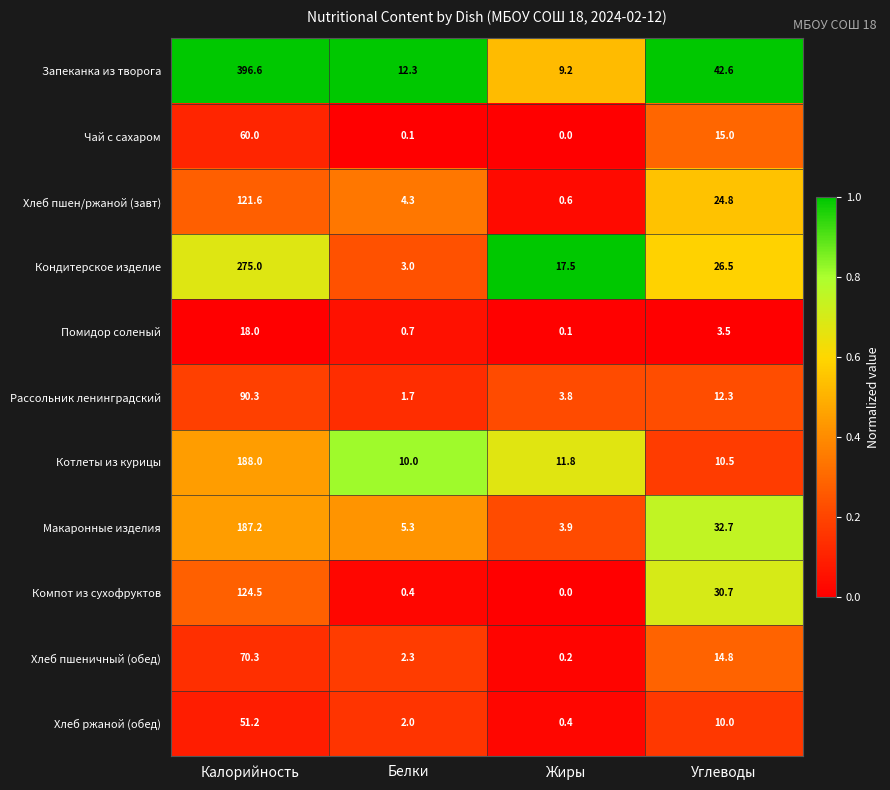

At how many categories does at least one series exceed 0?

4